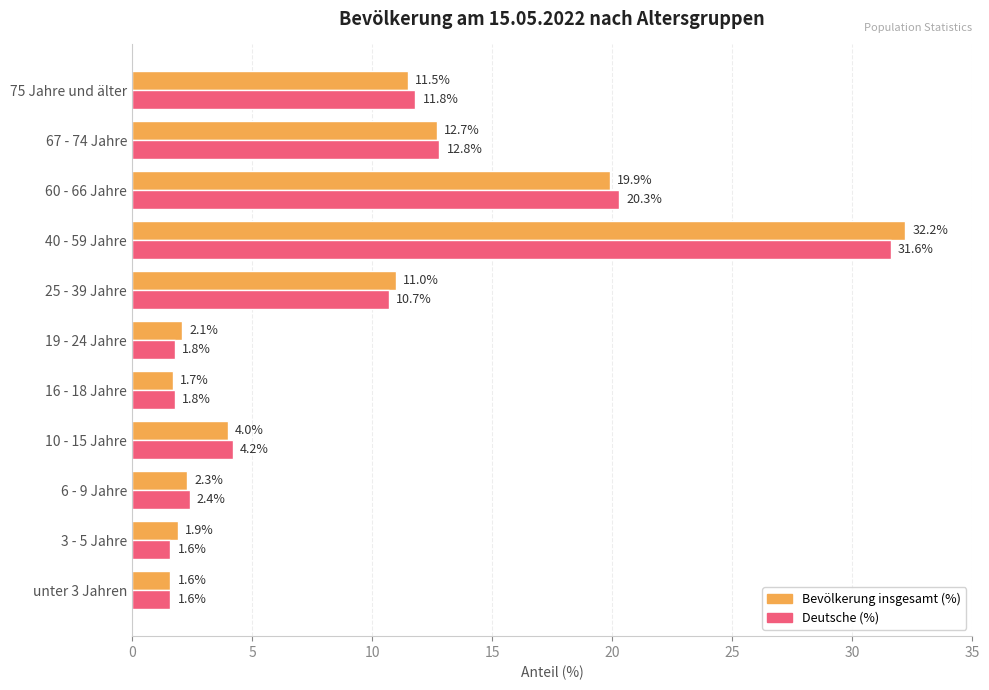

How many values in the Deutsche (%) series are below 4?

5